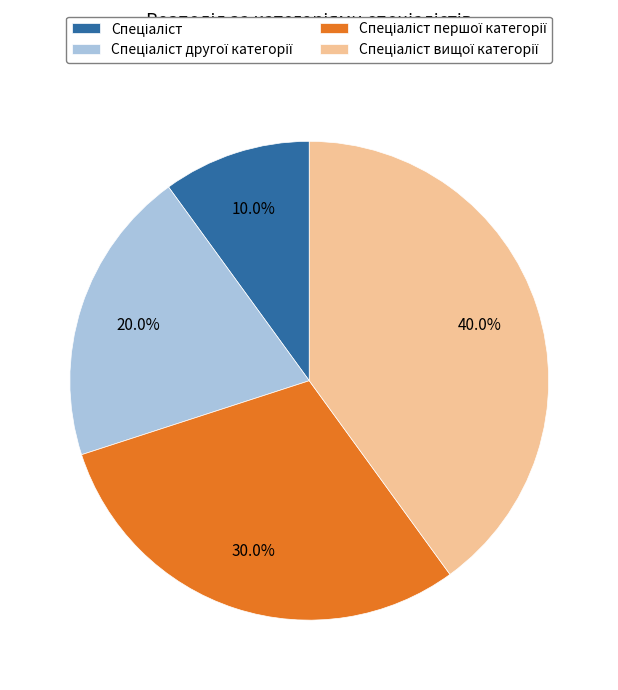

Is there a majority slice in this chart?

No